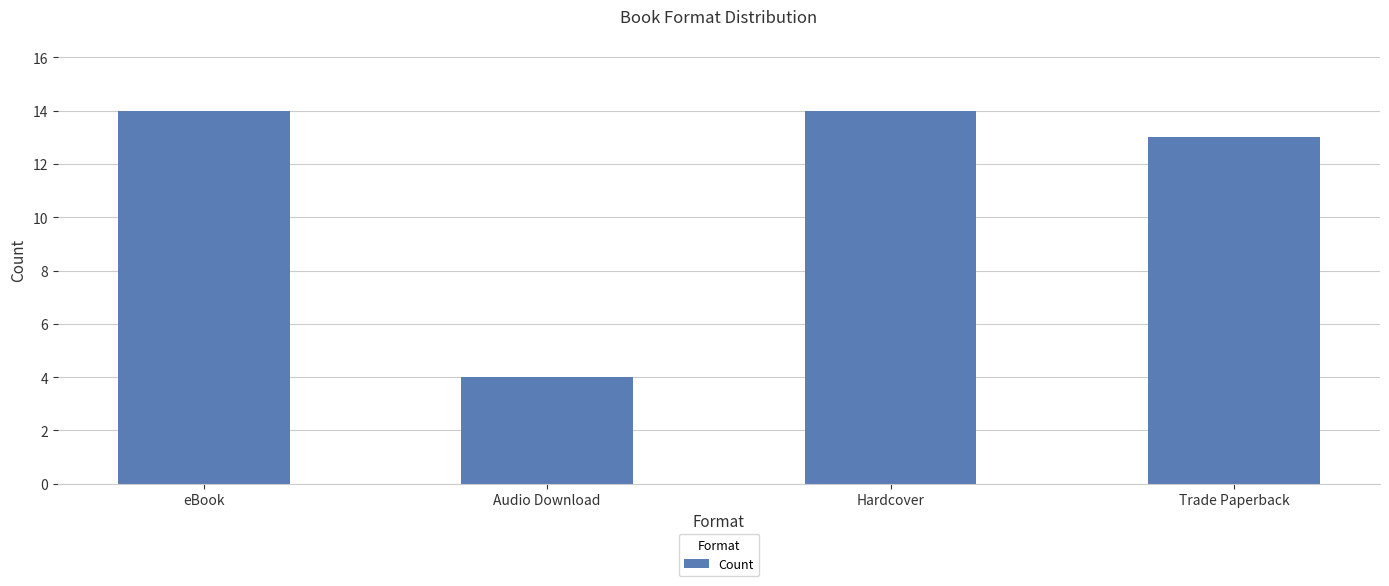

What is the minimum value shown in the chart?

4